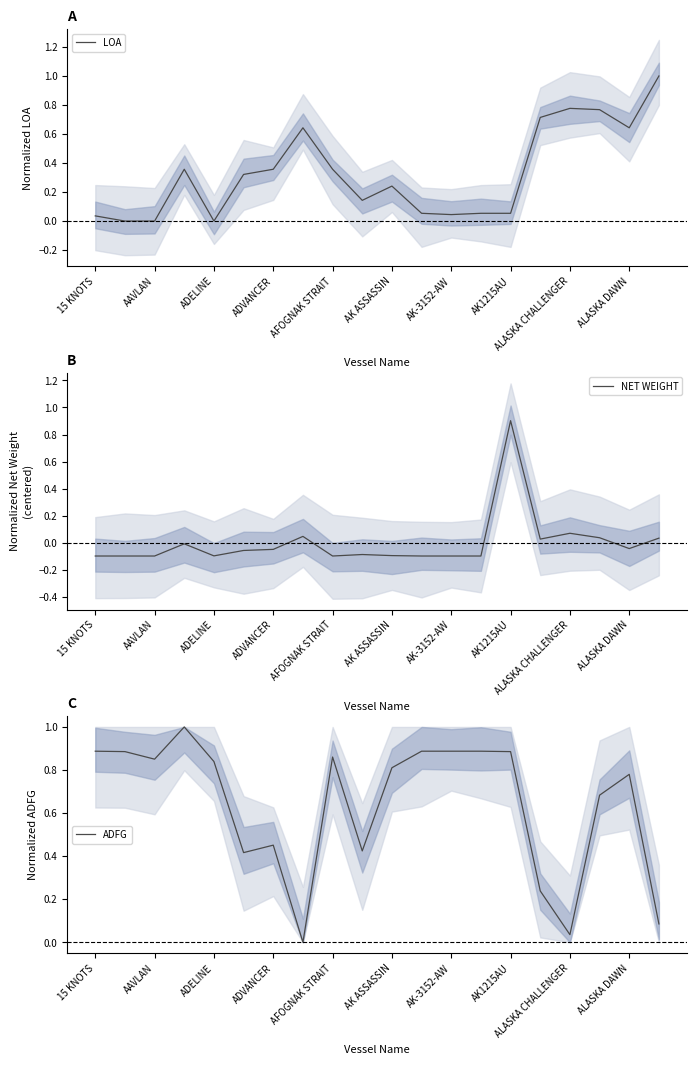

The value of NET WEIGHT at ADELINE is -0.1. True or false?

True